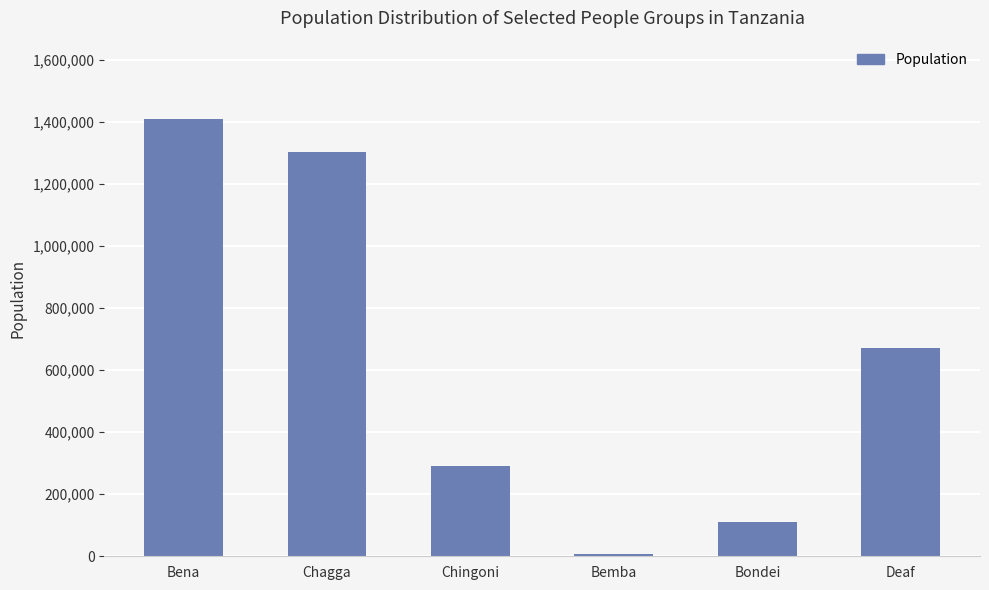

Reading left to right, extract all data points from this chart.

1409000	1305000	291000	6000	111000	673000